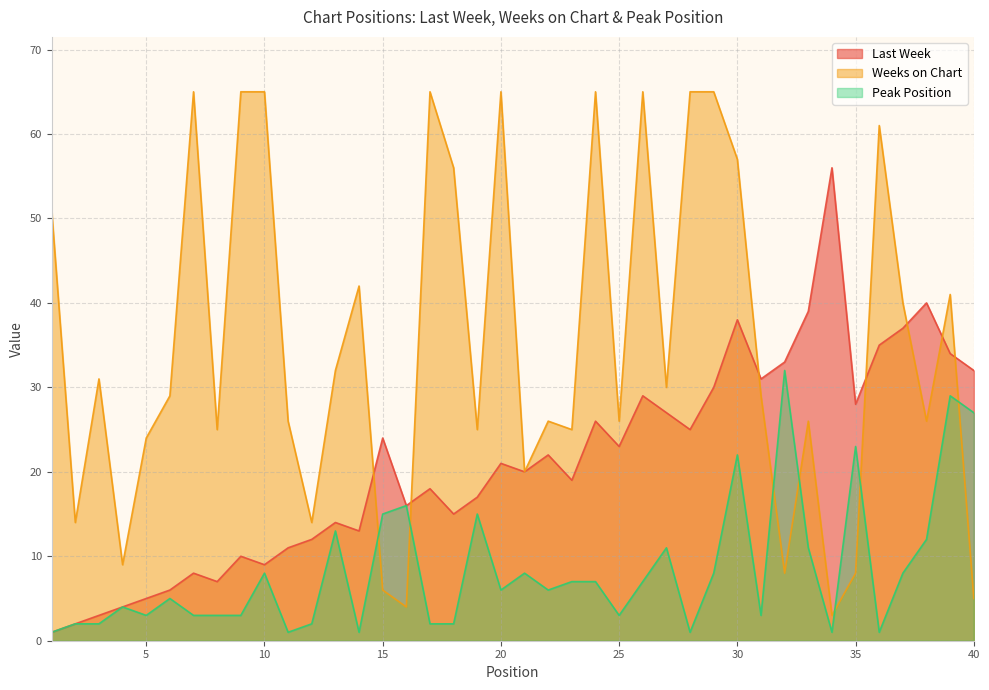

Which series changed the most between 20 and 38?

Weeks on Chart